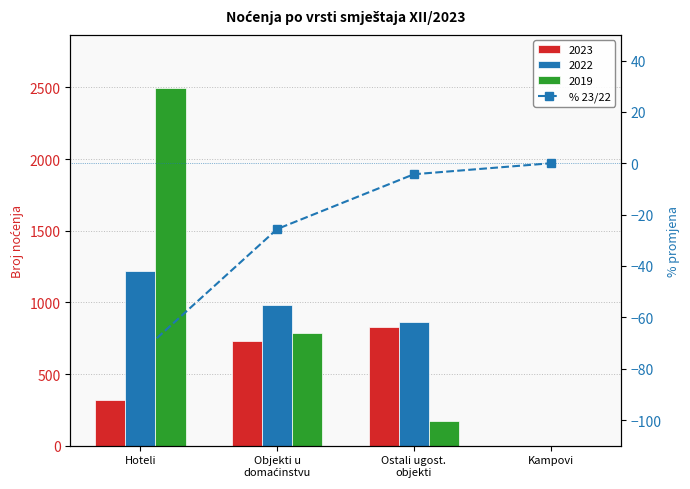

At which label does the data first exceed -4?

Kampovi